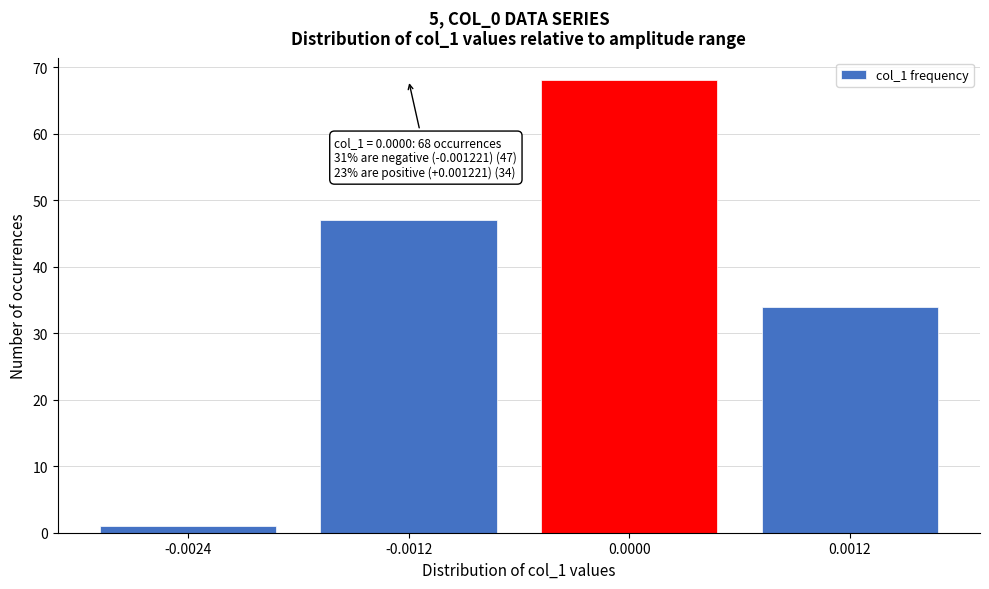

Reading left to right, what are all the values shown in this chart?

-0.0024=1	-0.0012=47	0.0000=68	0.0012=34